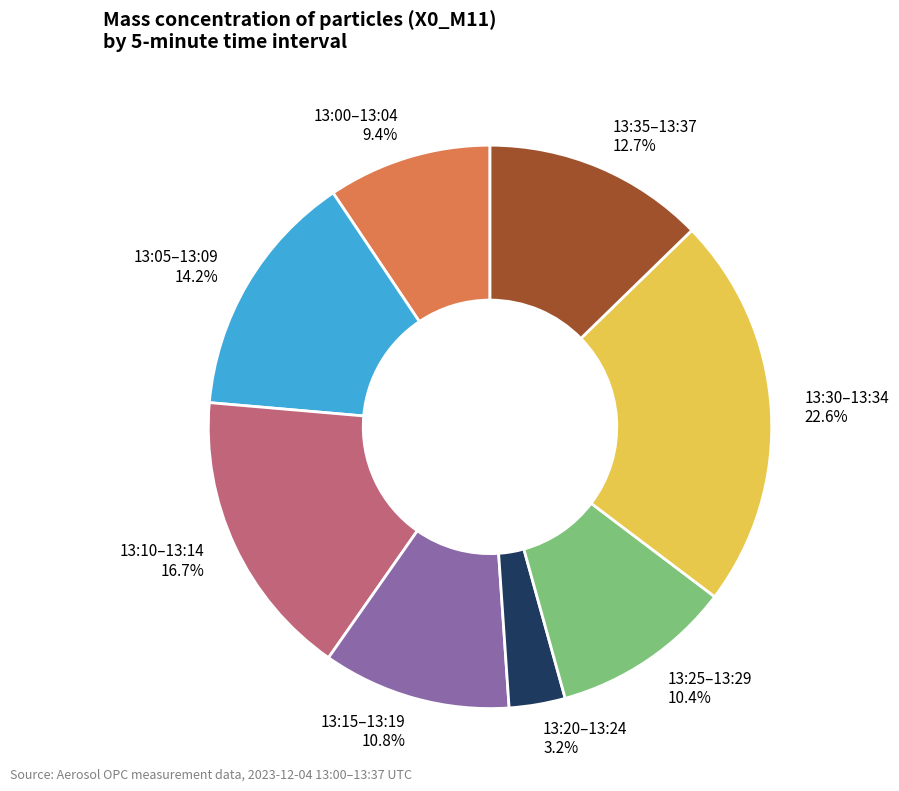

Does any single category account for the majority?

No